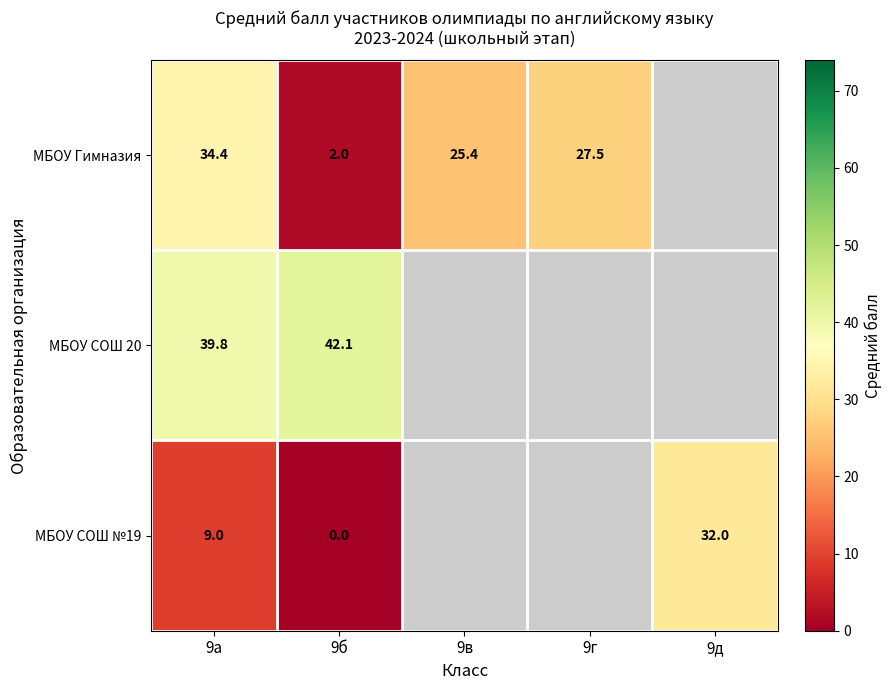

Rank the series by their maximum value, from lowest to highest.

МБОУ СОШ №19, МБОУ Гимназия, МБОУ СОШ 20